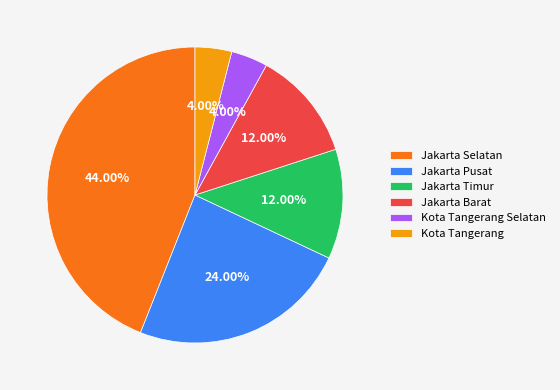

Does Kota Tangerang Selatan represent more than half of the total?

No